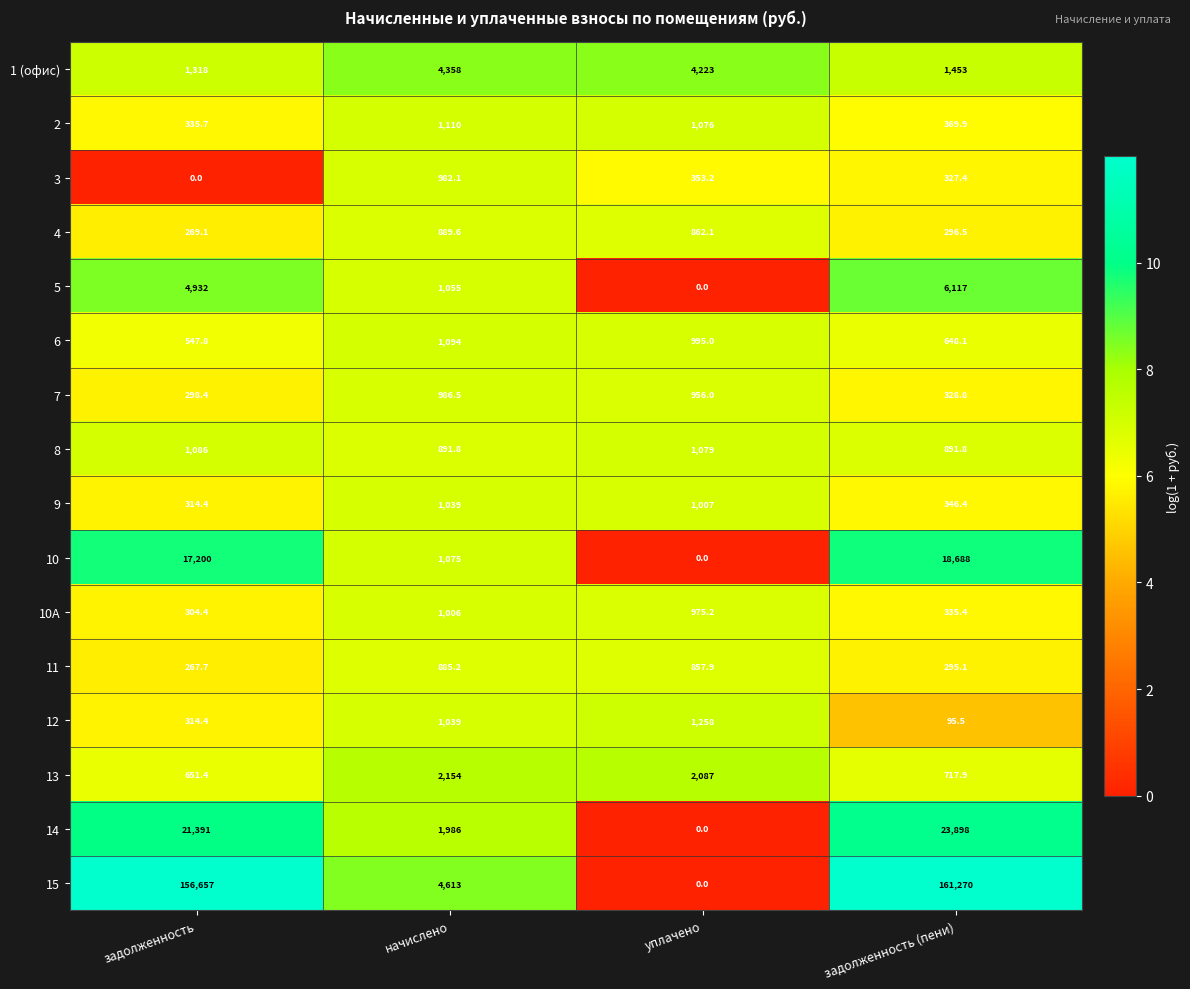

True or false: 2 has a value of 507.6 at задолженность.

False